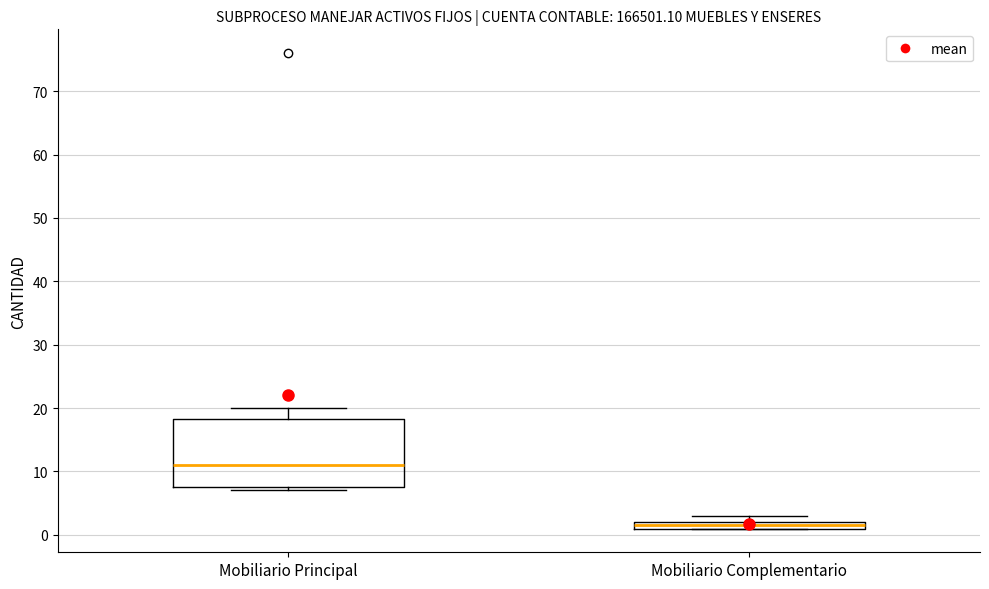

Which box is the tallest, from its lower edge to its upper edge?

Mobiliario Principal